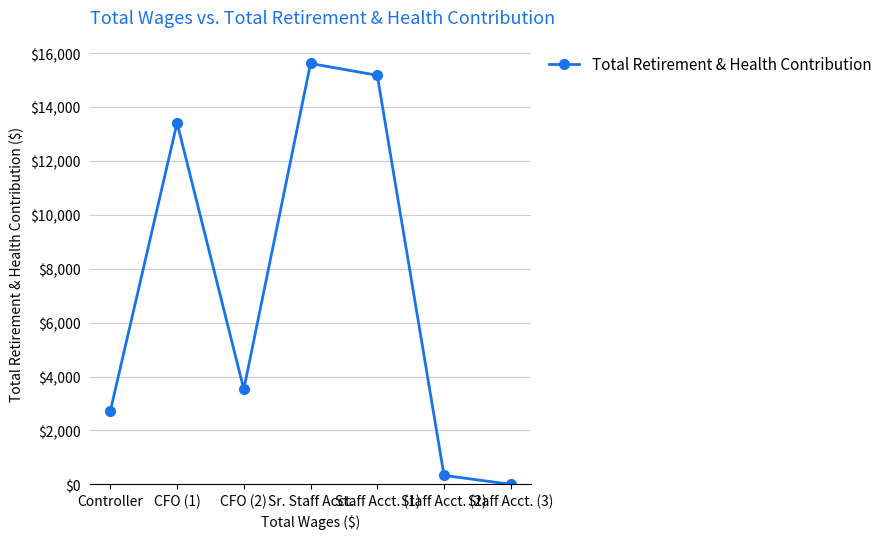

How many lines are shown in the chart?

1